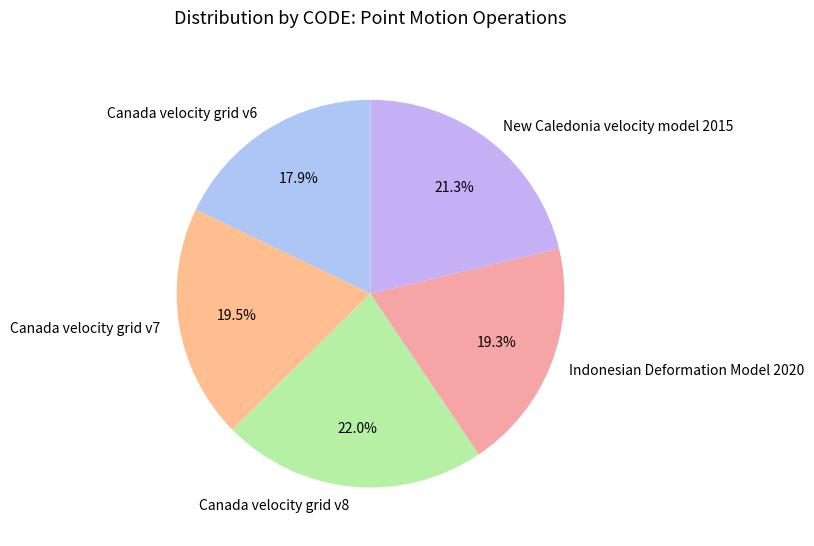

Is there any slice that represents more than half of the pie?

No